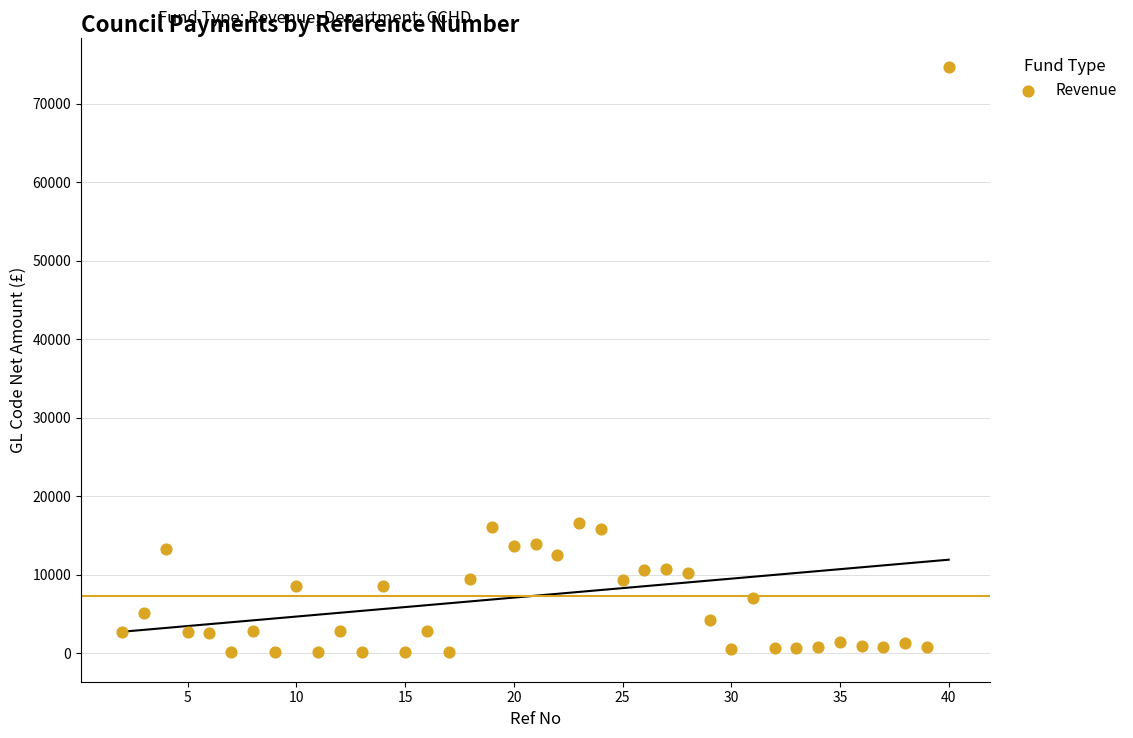

What is the range of Y values (max minus min)?

74587.8